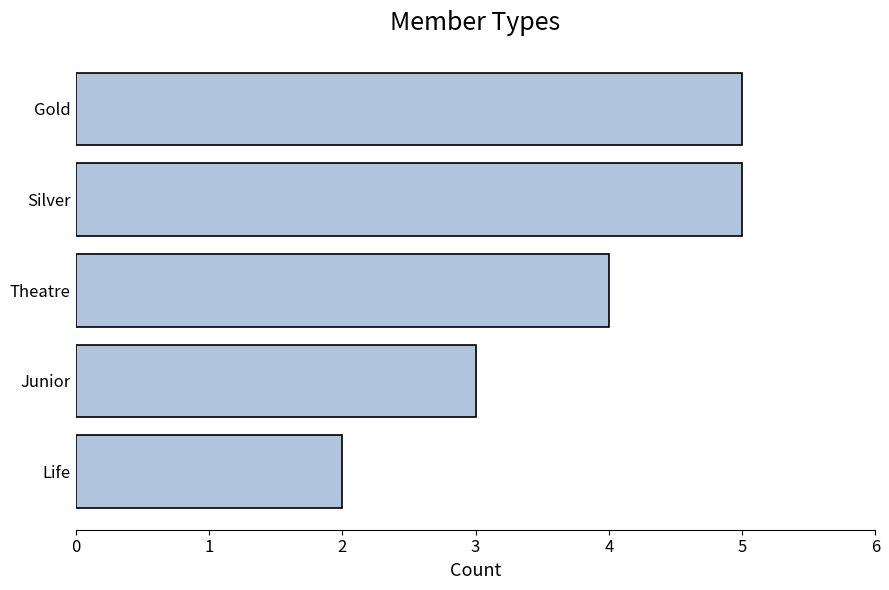

Between Theatre and Life, which is larger?

Theatre